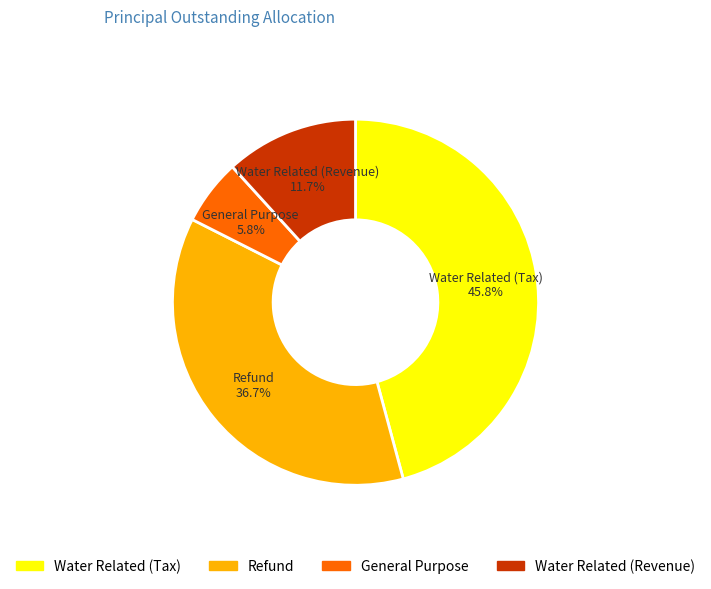

What portion of the pie excludes General Purpose?

94.2%